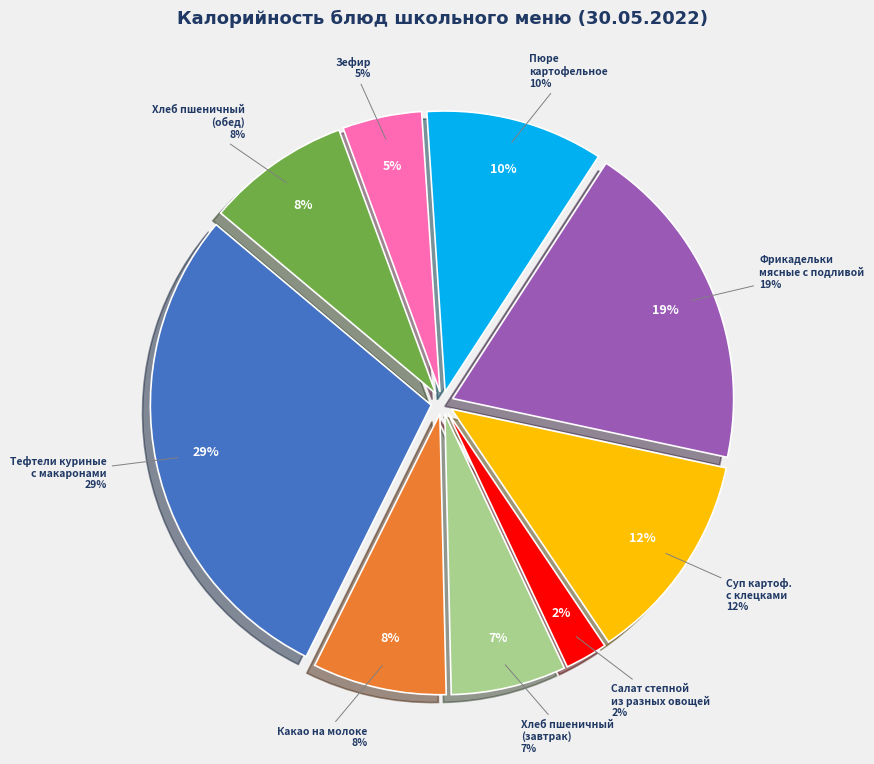

What is the smallest slice in the pie chart?

Салат степной
из разных овощей